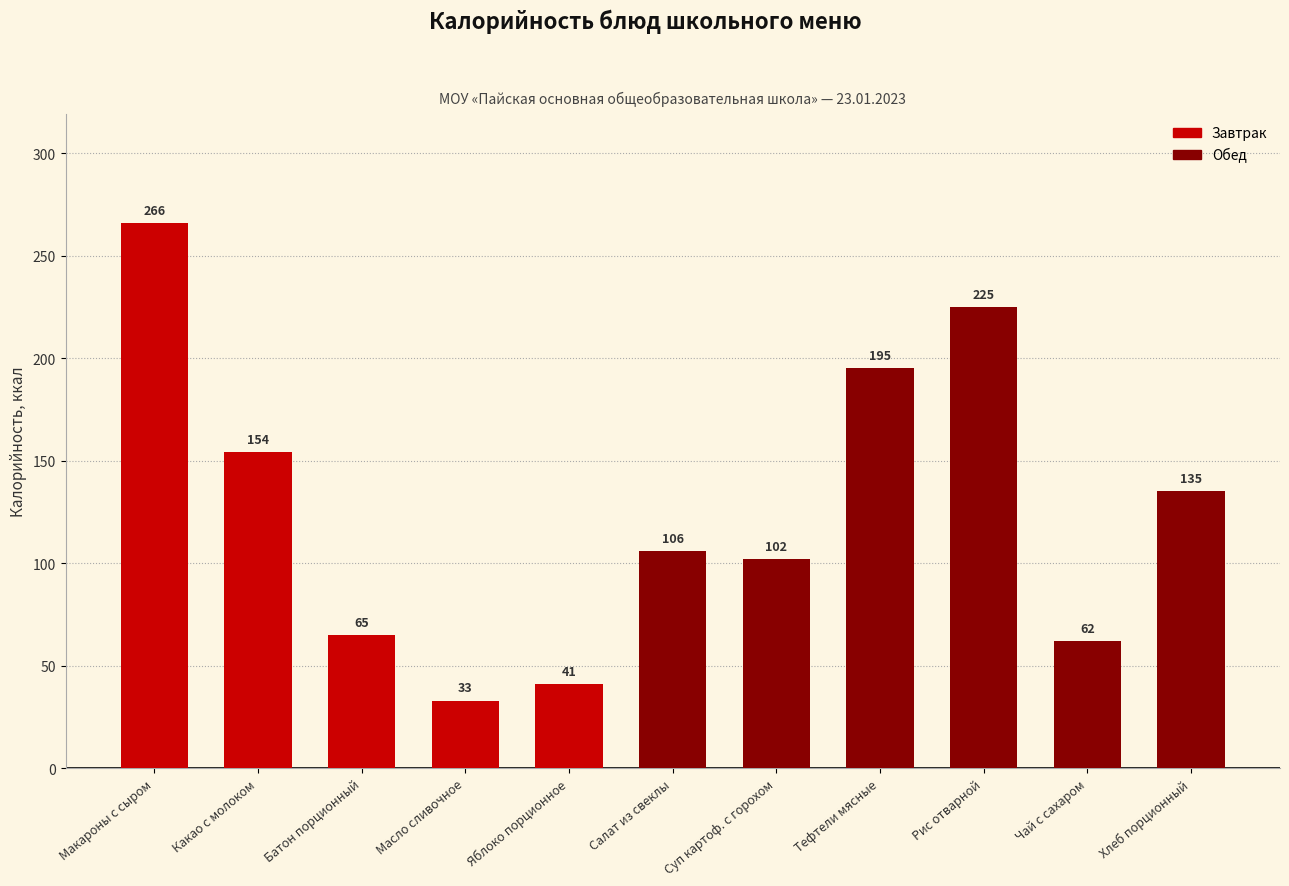

Are the bars horizontal?

No